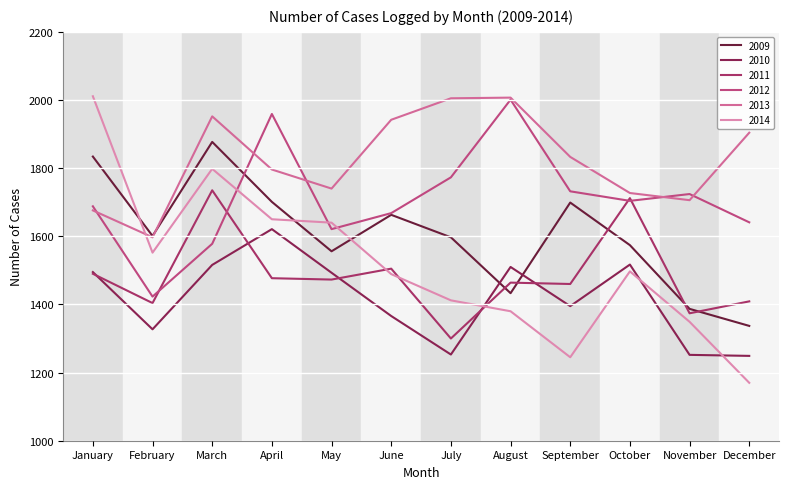

Read the 2011 value at June, to the nearest 10.

1500